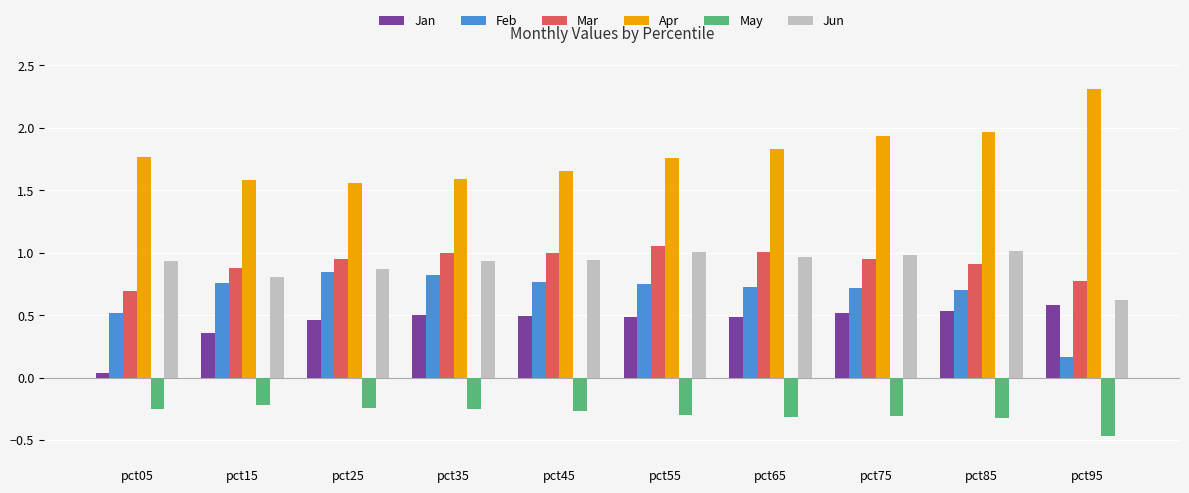

What is the greatest value displayed?

2.3